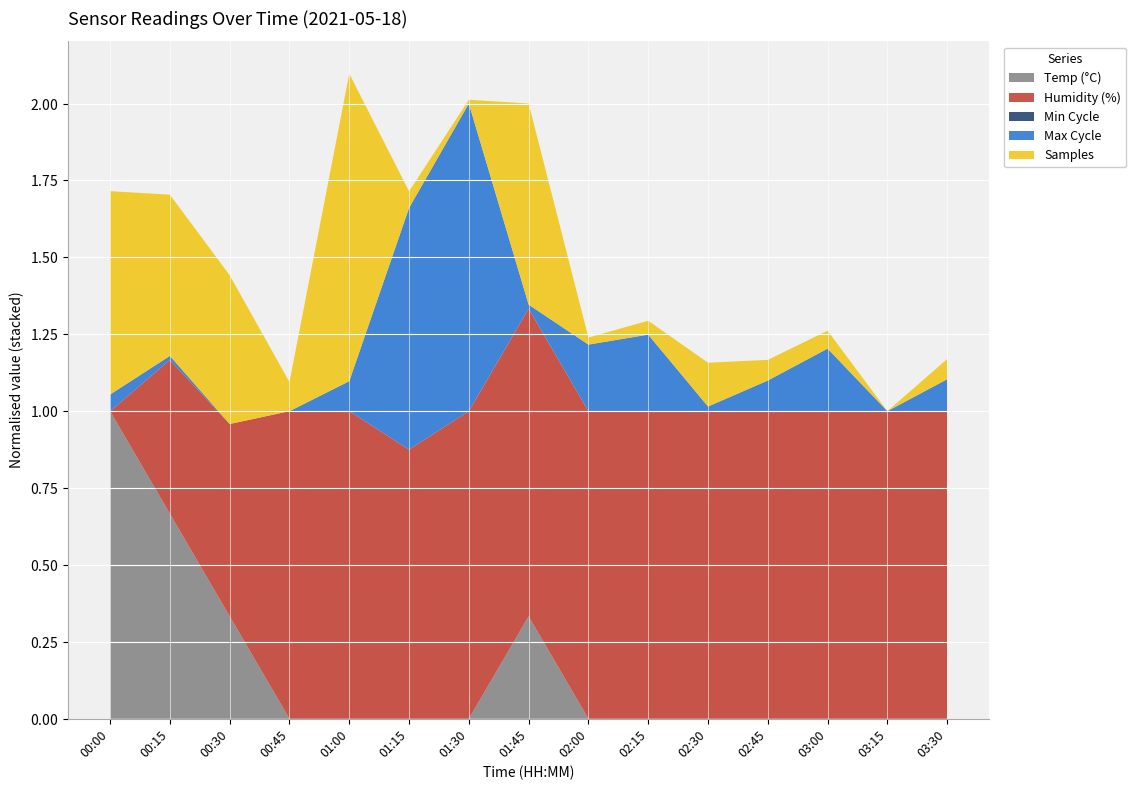

Reading left to right, transcribe all the data shown in this chart.

Temp: 00:00=10.9	00:15=10.8	00:30=10.7	00:45=10.6	01:00=10.6	01:15=10.6	01:30=10.6	01:45=10.7	02:00=10.6	02:15=10.6	02:30=10.6	02:45=10.6	03:00=10.6	03:15=10.6	03:30=10.6
Humidity: 00:00=79.2	00:15=79.6	00:30=79.7	00:45=80.0	01:00=80.0	01:15=79.9	01:30=80.0	01:45=80.0	02:00=80.0	02:15=80.0	02:30=80.0	02:45=80.0	03:00=80.0	03:15=80.0	03:30=80.0
Min_cycle: 00:00=28.0	00:15=28.0	00:30=28.0	00:45=28.0	01:00=28.0	01:15=28.0	01:30=28.0	01:45=28.0	02:00=28.0	02:15=28.0	02:30=28.0	02:45=28.0	03:00=28.0	03:15=28.0	03:30=28.0
Max_cycle: 00:00=19934.0	00:15=19915.0	00:30=19909.0	00:45=19909.0	01:00=19954.0	01:15=20272.0	01:30=20371.0	01:45=19915.0	02:00=20009.0	02:15=20024.0	02:30=19916.0	02:45=19955.0	03:00=20003.0	03:15=19909.0	03:30=19957.0
Samples: 00:00=5055067.0	00:15=5054733.0	00:30=5054634.0	00:45=5053686.0	01:00=5055893.0	01:15=5053587.0	01:30=5053485.0	01:45=5055049.0	02:00=5053511.0	02:15=5053565.0	02:30=5053802.0	02:45=5053619.0	03:00=5053597.0	03:15=5053455.0	03:30=5053615.0